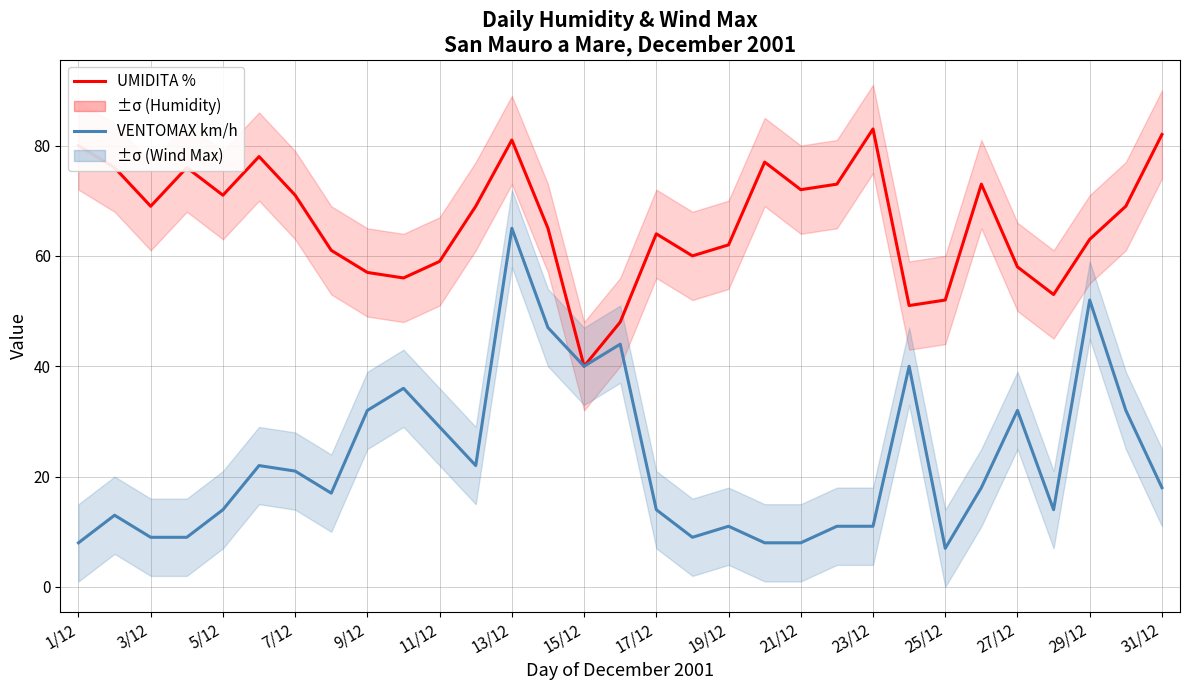

How many data points in VENTOMAX km/h are less than 18?

15